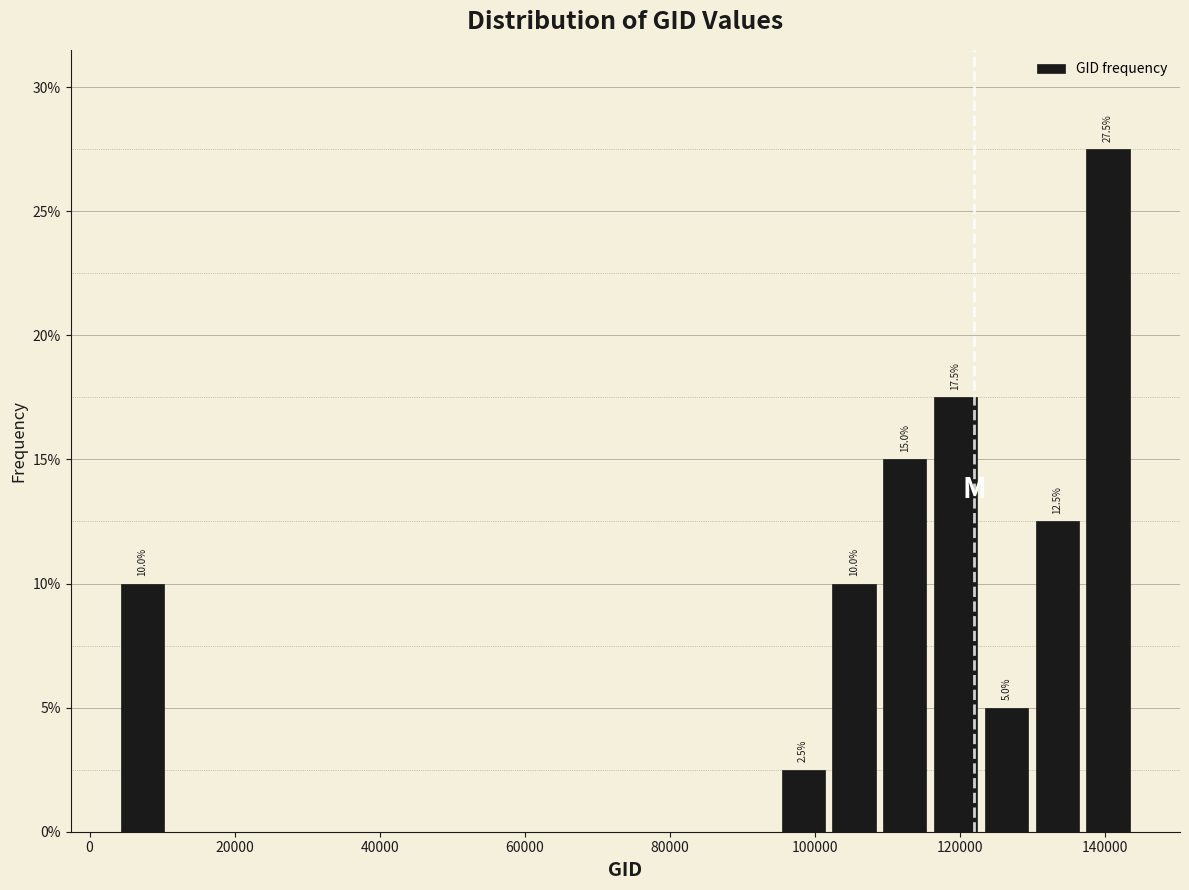

Read against the x-axis, roughly where is the centre of the tallest bar?

140000